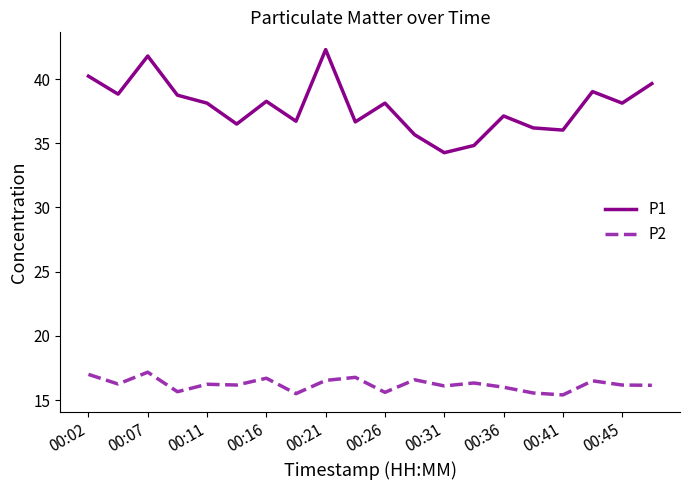

True or false: P1 has more than 1 points higher than both neighbors.

True